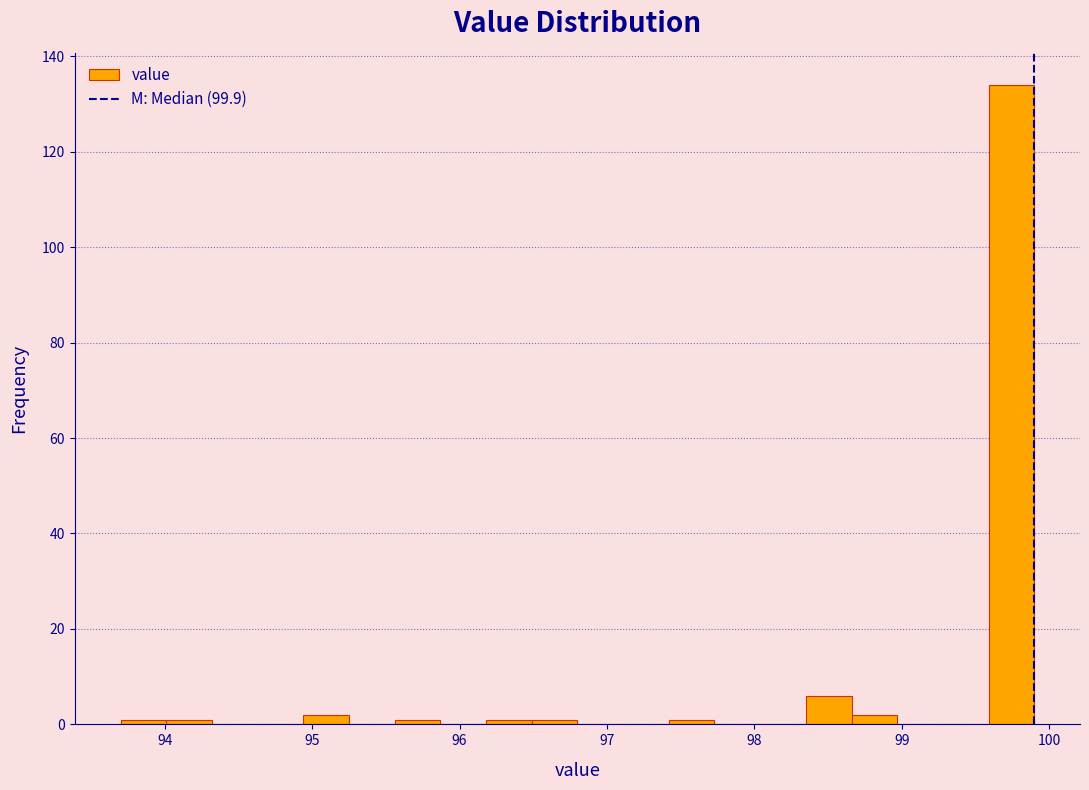

Read against the x-axis, roughly where is the centre of the tallest bar?

99.7